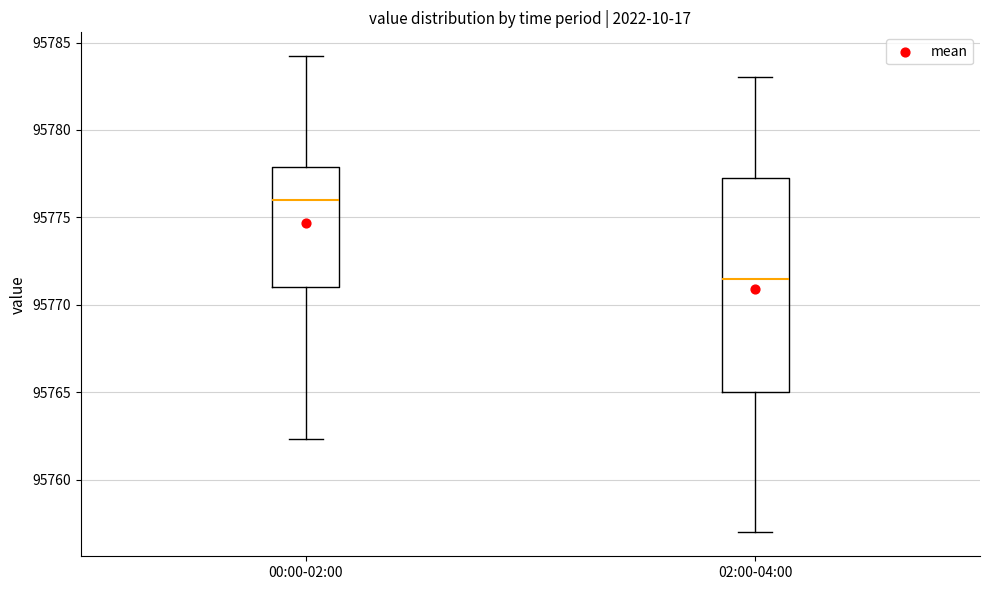

Comparing the boxes themselves (not the whiskers), which one is the tallest?

02:00-04:00